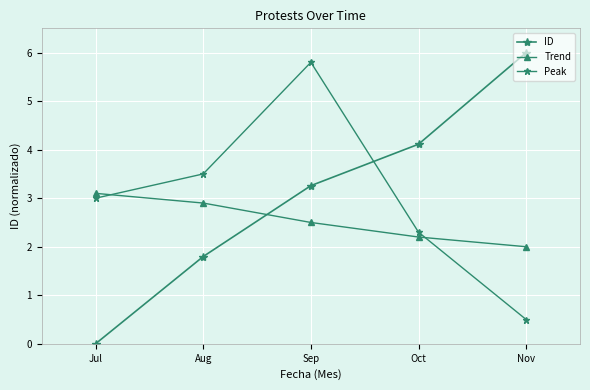

Reading right to left, list all the values displayed in this chart.

ID: Nov=6.0	Oct=4.1	Sep=3.3	Aug=1.8	Jul=0.0
Trend: Nov=2.0	Oct=2.2	Sep=2.5	Aug=2.9	Jul=3.1
Peak: Nov=0.5	Oct=2.3	Sep=5.8	Aug=3.5	Jul=3.0